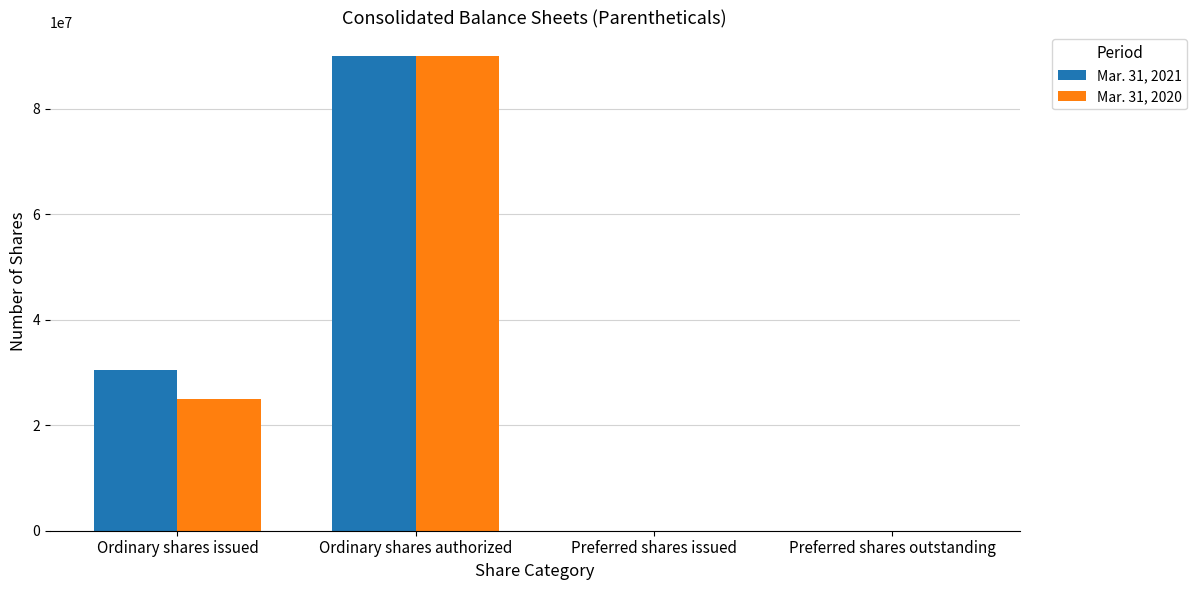

Which category has the highest value across all series?

Ordinary shares authorized